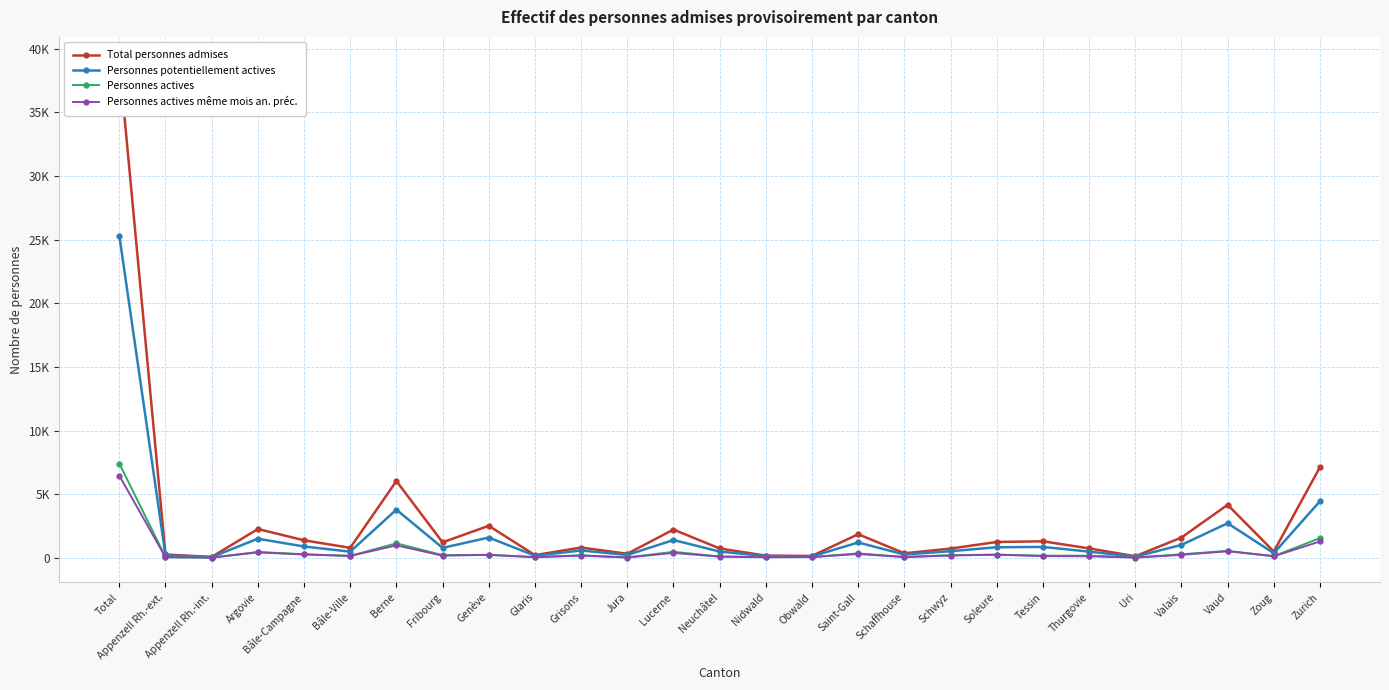

The Personnes actives même mois an. préc. series shows 1819 at Zurich. True or false?

False